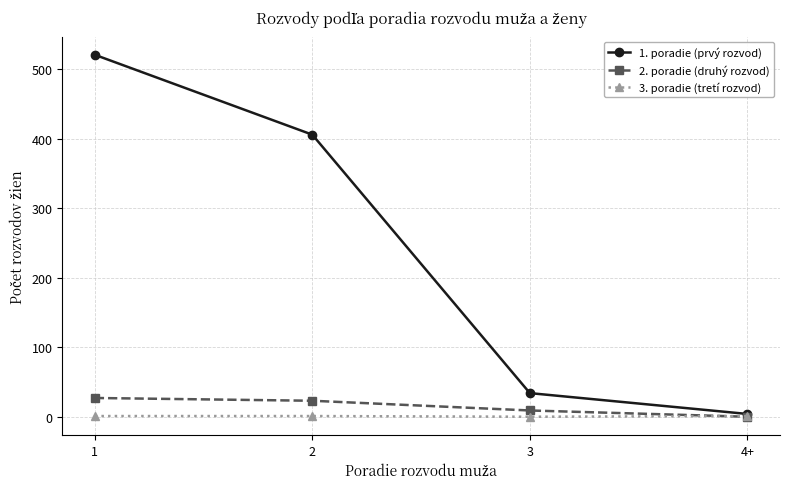

Which series changed the most between 1 and 2?

1. poradie (prvý rozvod)